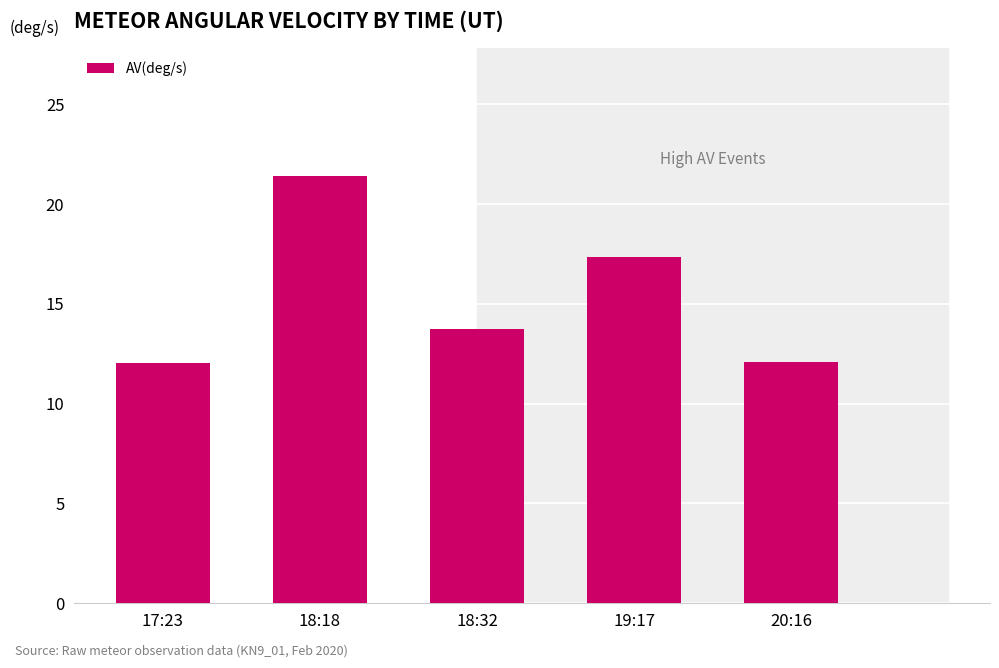

Is it true that the value at 19:17 is 26.5?

False